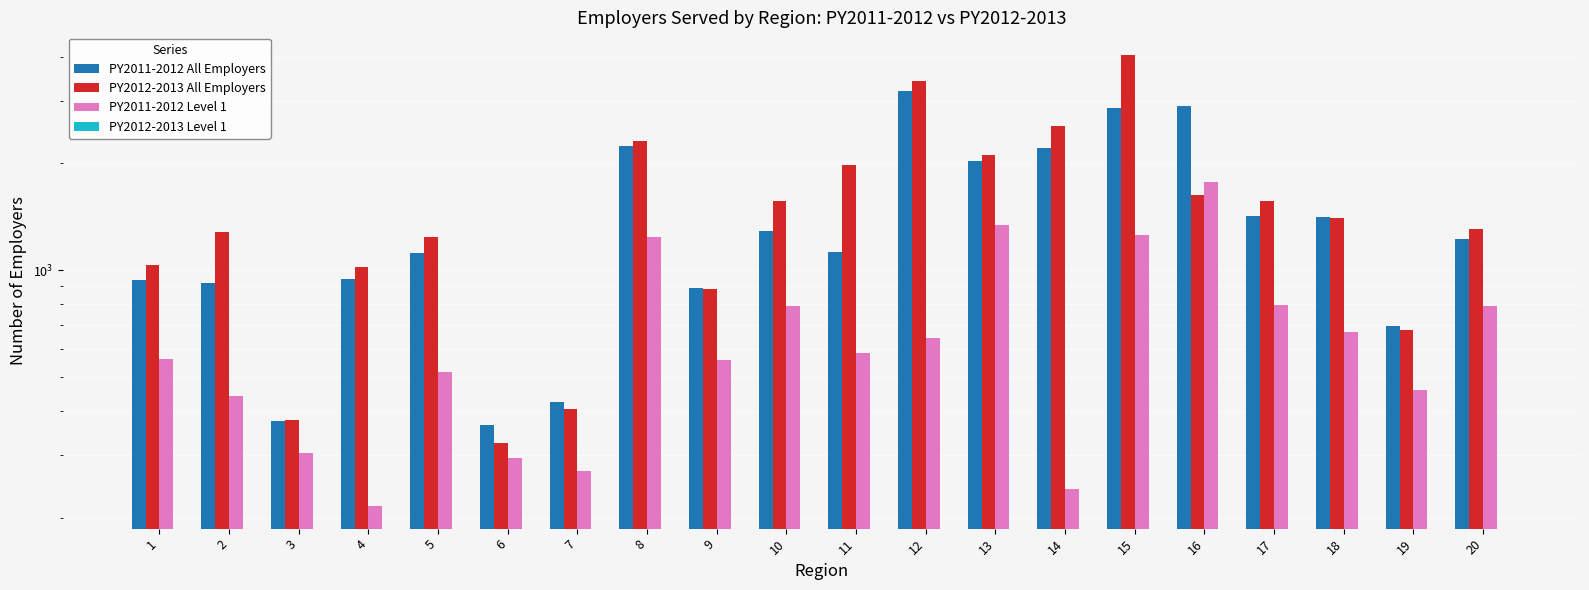

What are all the series names shown in the legend?

PY2011-2012 All Employers, PY2012-2013 All Employers, PY2011-2012 Level 1, PY2012-2013 Level 1